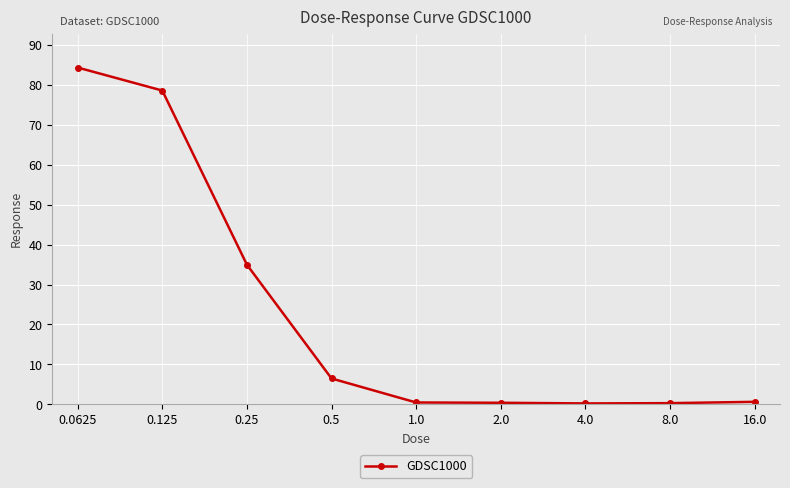

True or false: there are more than 2 points higher than both neighbors.

False